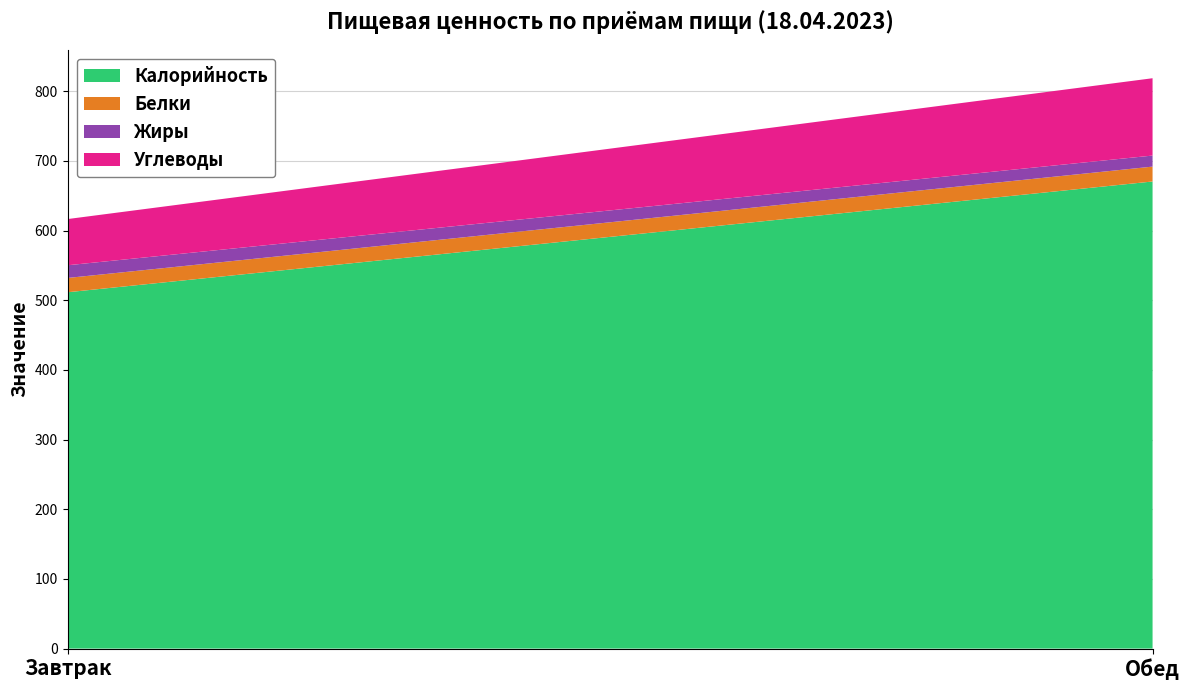

Reading right to left, list all the values displayed in this chart.

Калорийность: 670.4	511.4
Белки: 21.4	20.5
Жиры: 15.8	18.2
Углеводы: 111.0	66.3